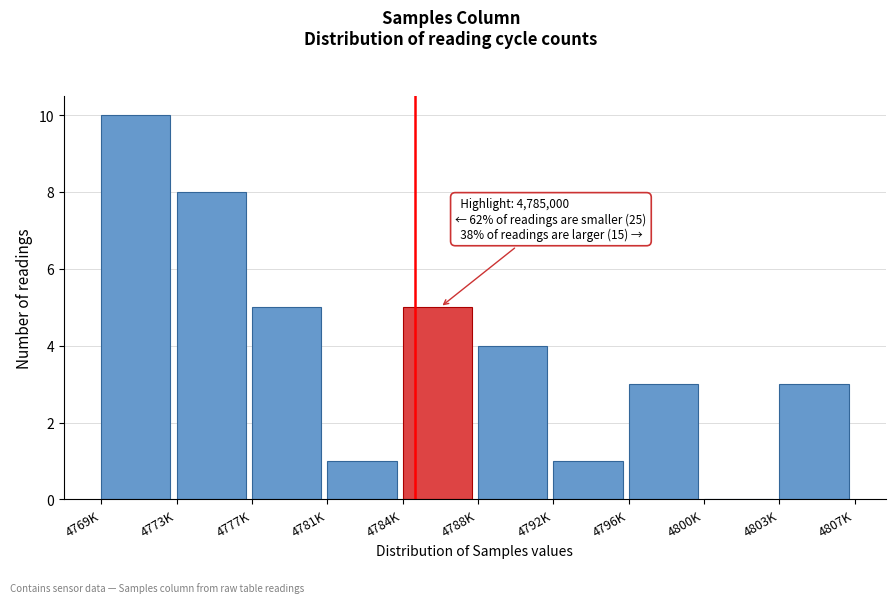

Reading left to right, list all the values displayed in this chart.

4769K=10	4773K=8	4777K=5	4781K=1	4784K=5	4788K=4	4792K=1	4796K=3	4800K=0	4803K=3